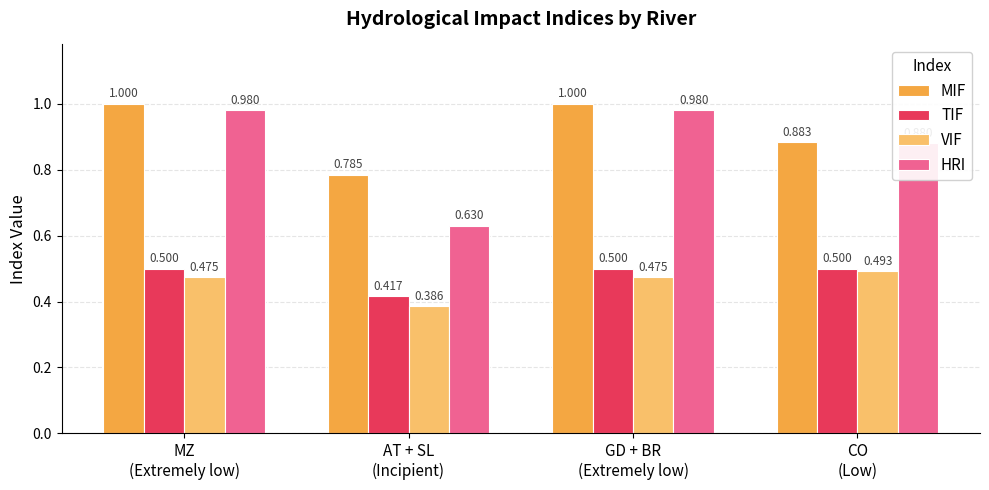

Which series has the widest spread of values?

HRI